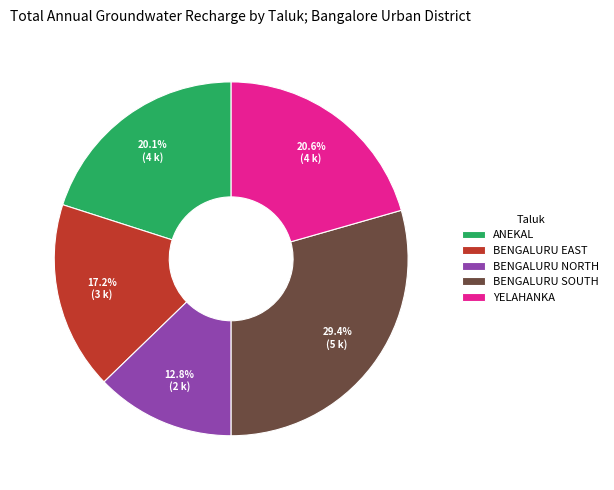

Is it true that BENGALURU SOUTH is 19% of the pie?

False